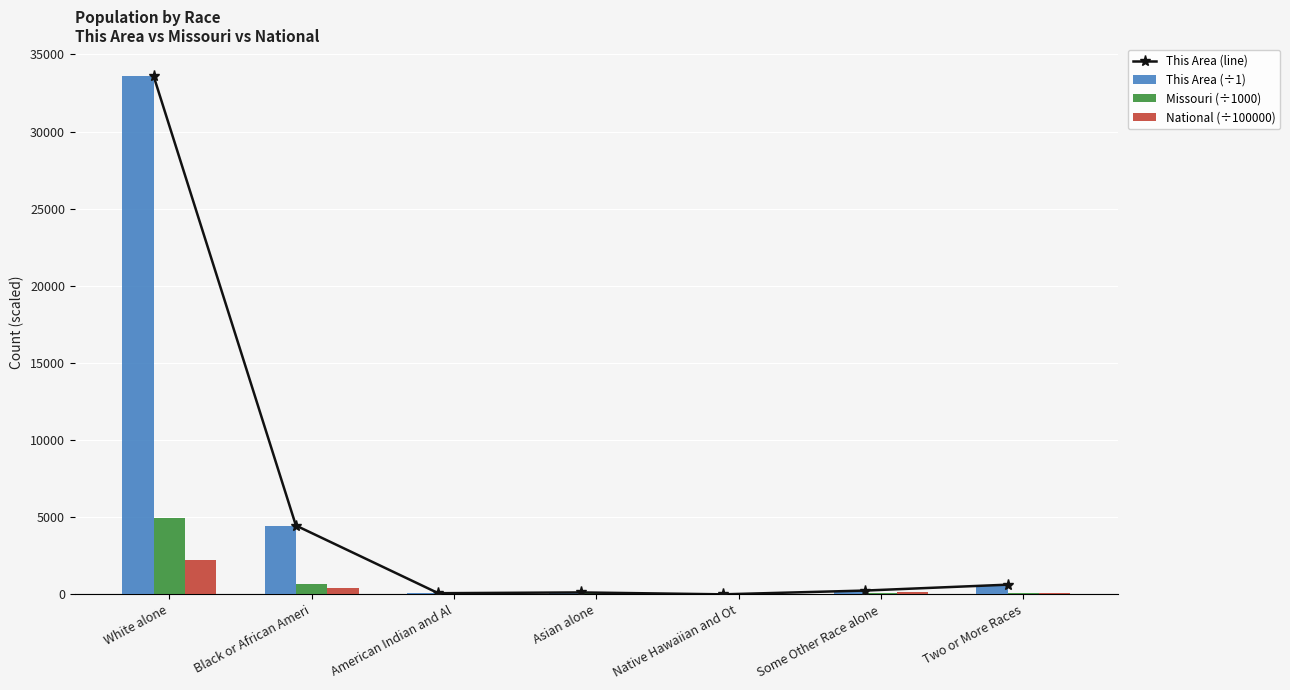

Where is National (÷100000) nearest to the value 1120?

Black or African Ameri